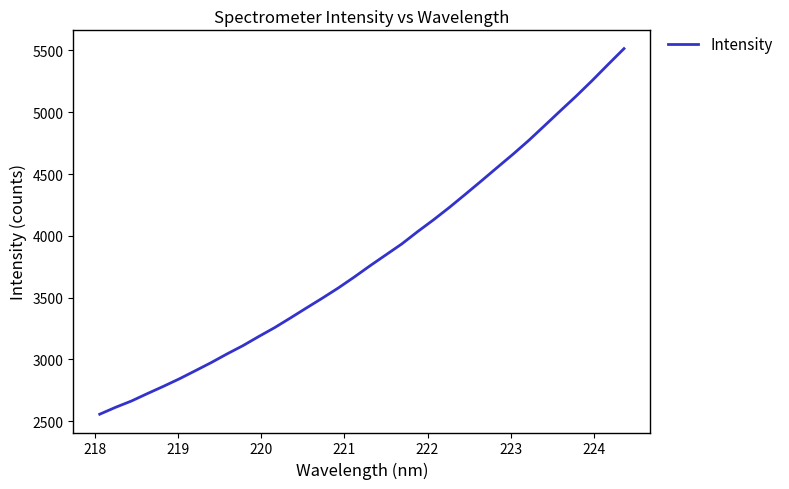

What is the maximum value shown in the chart?

5514.3